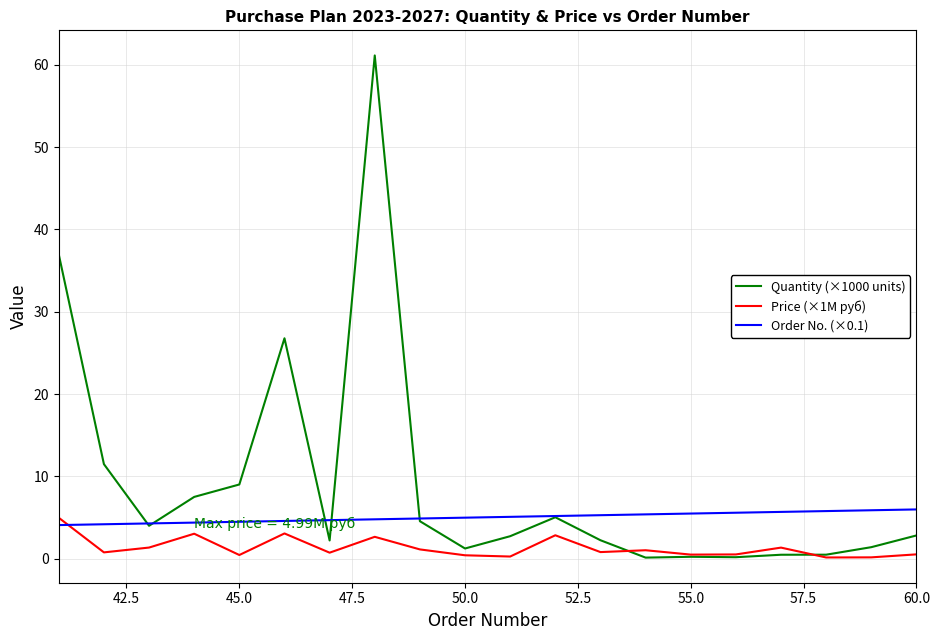

Which series has the widest spread of values?

Quantity (×1000 units)